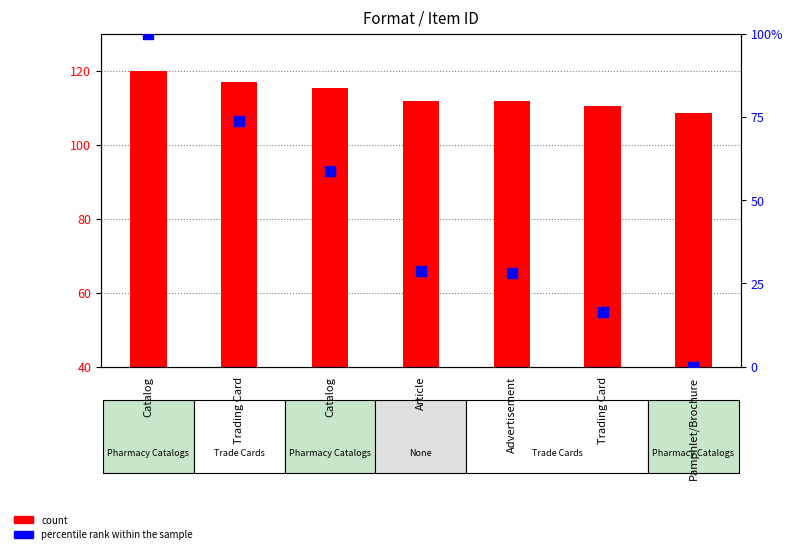

Which series contains the lowest Y value?

percentile rank within the sample